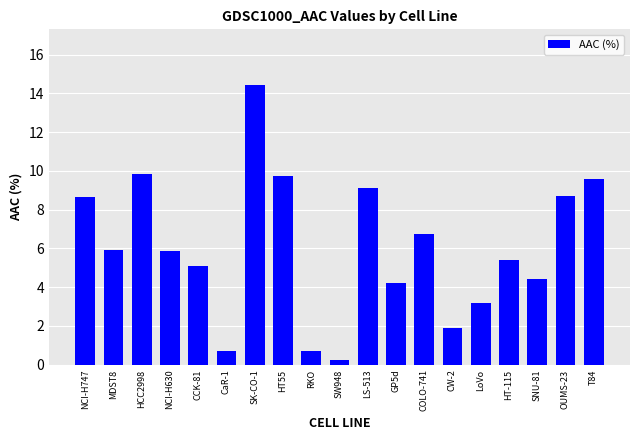

What is the difference between the maximum and second lowest values?

13.7